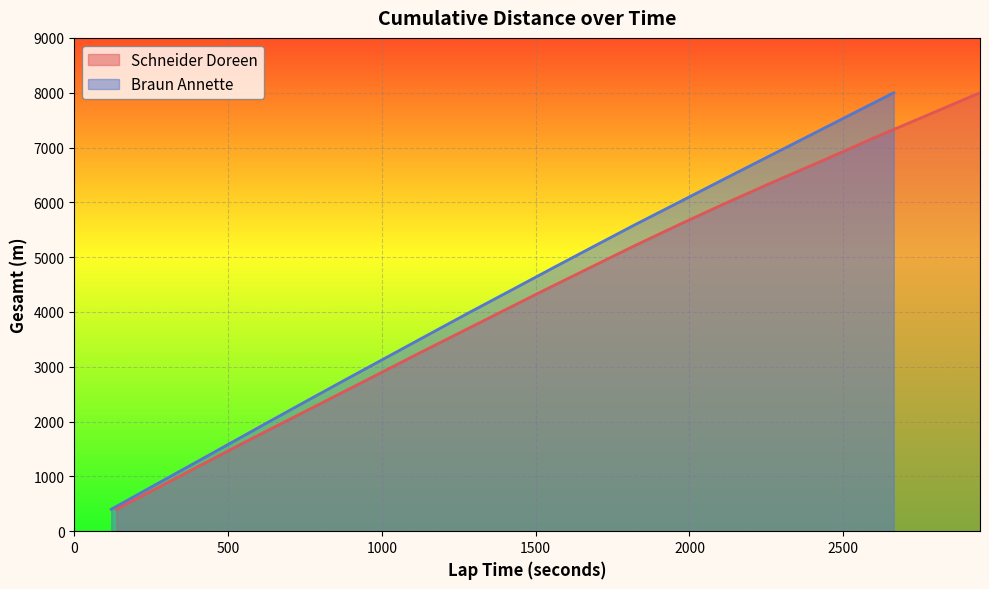

What is the highest value of the Braun Annette series?

8000